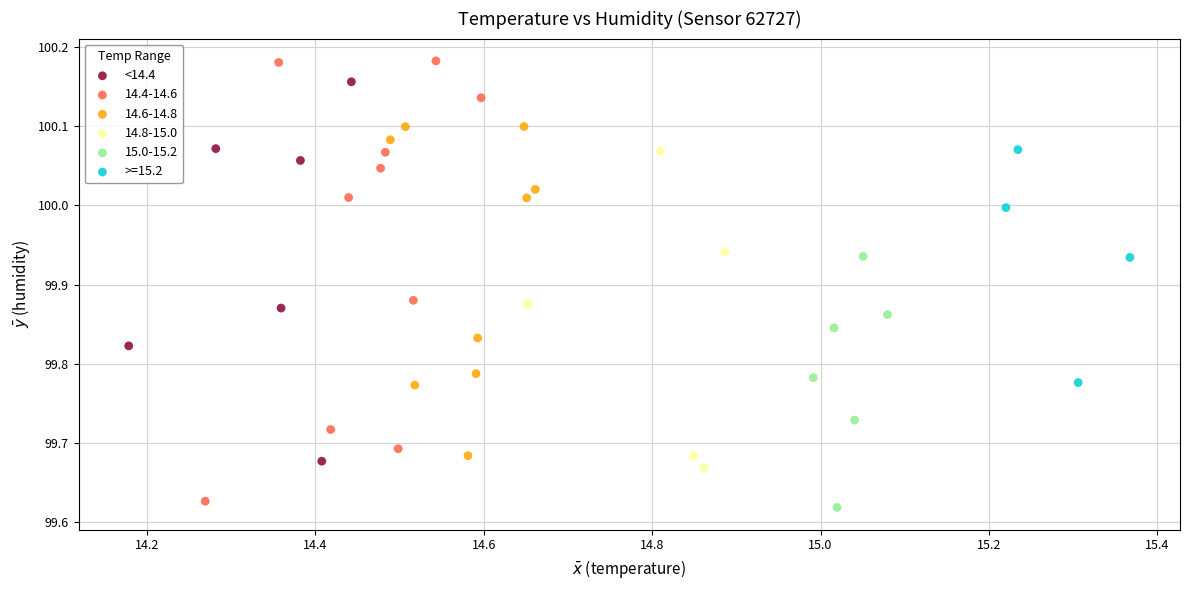

Which series contains the highest Y value?

14.4-14.6